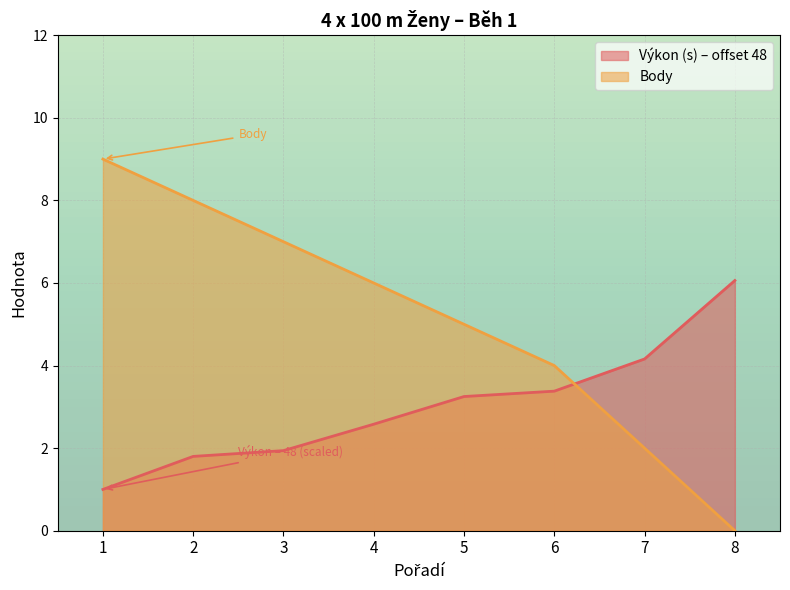

Where is Body nearest to the value 4?

6